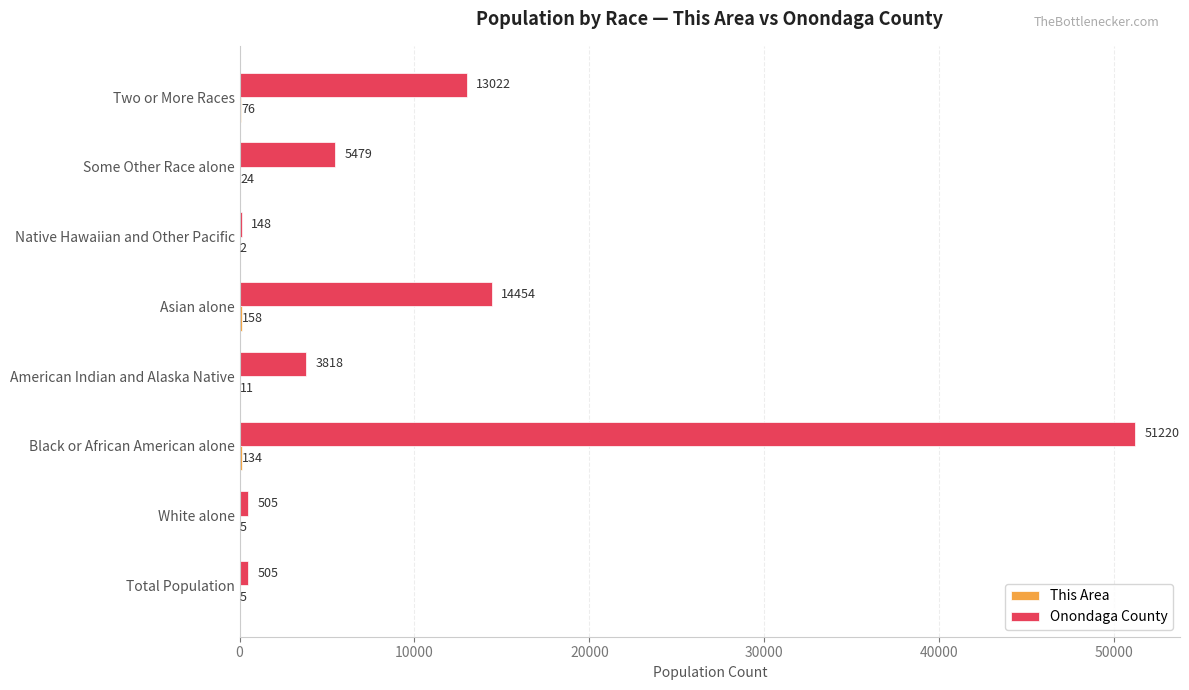

How many series are shown in this chart?

2